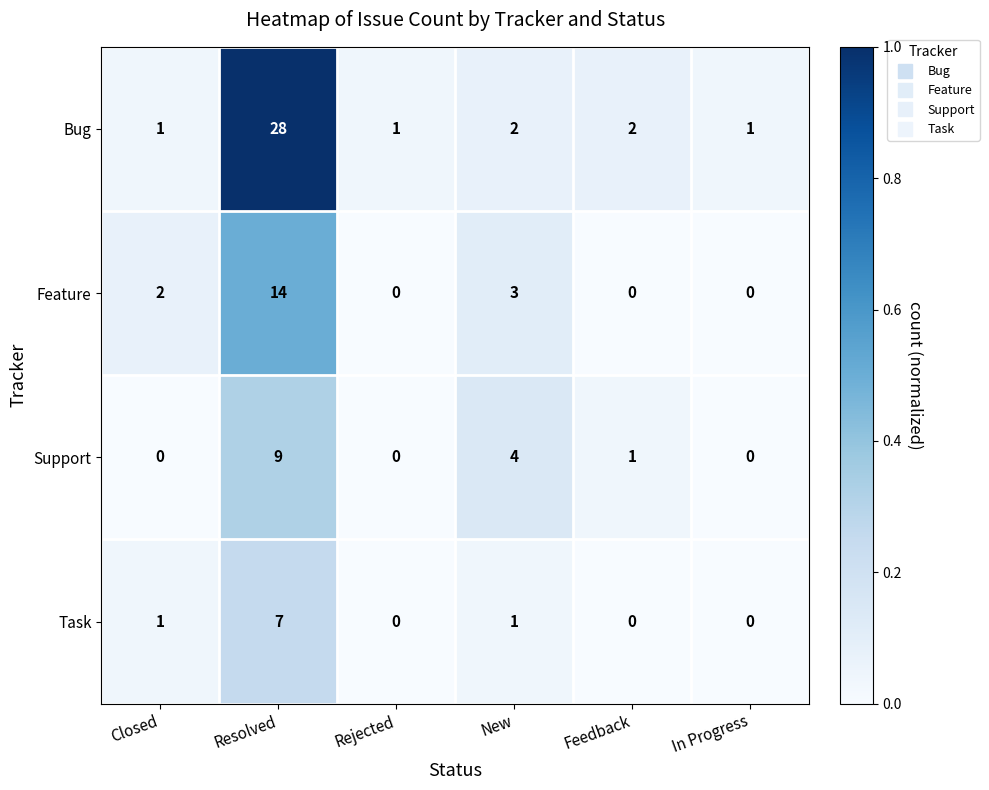

The value of Support at Resolved is 15. True or false?

False